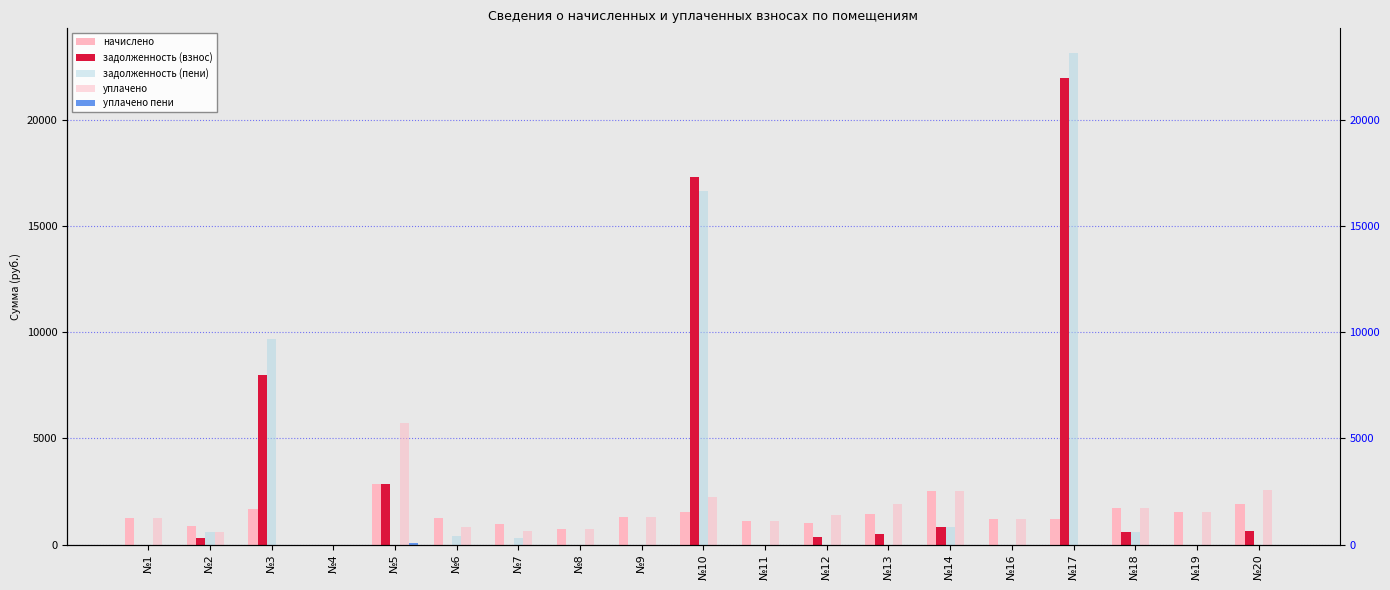

Which category has the highest value across all series?

№17